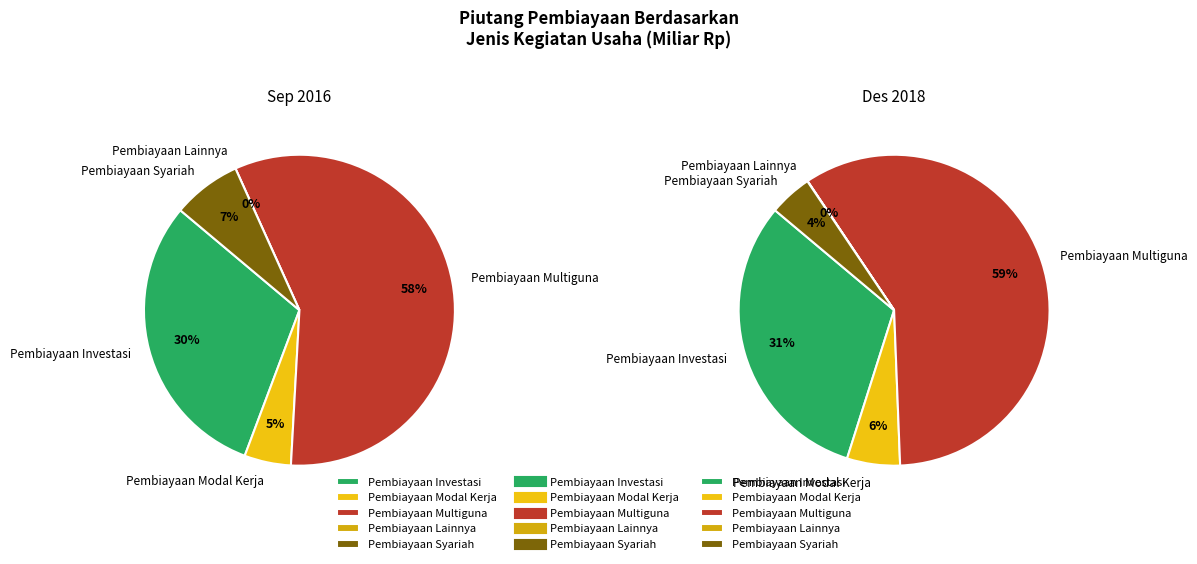

Between Pembiayaan Investasi and Pembiayaan Lainnya, which is larger?

Pembiayaan Investasi